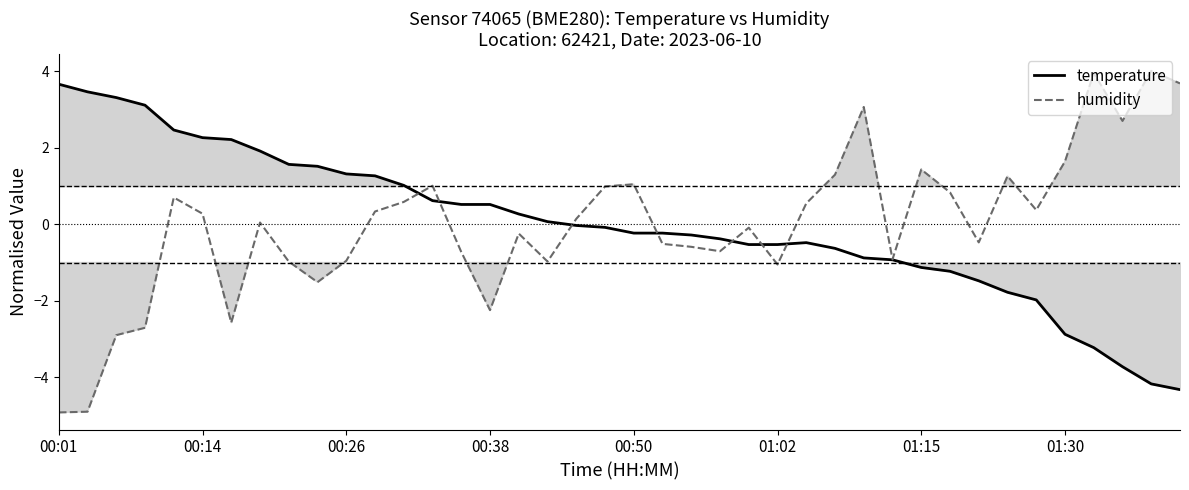

Which category has the highest value in the temperature series?

00:01